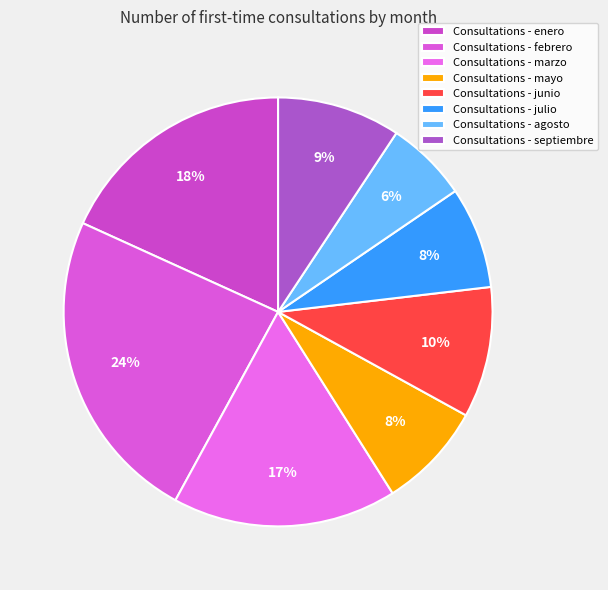

Which slice is the smallest?

Consultations - agosto